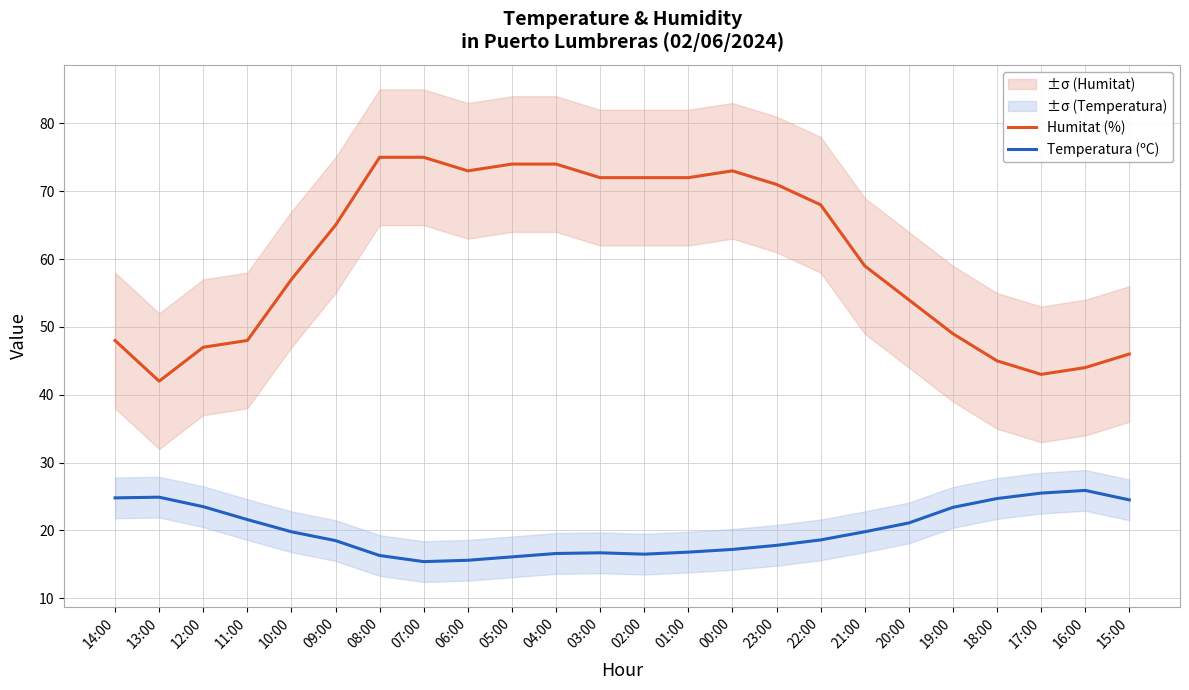

Where is the first local minimum for Humitat (%)?

13:00